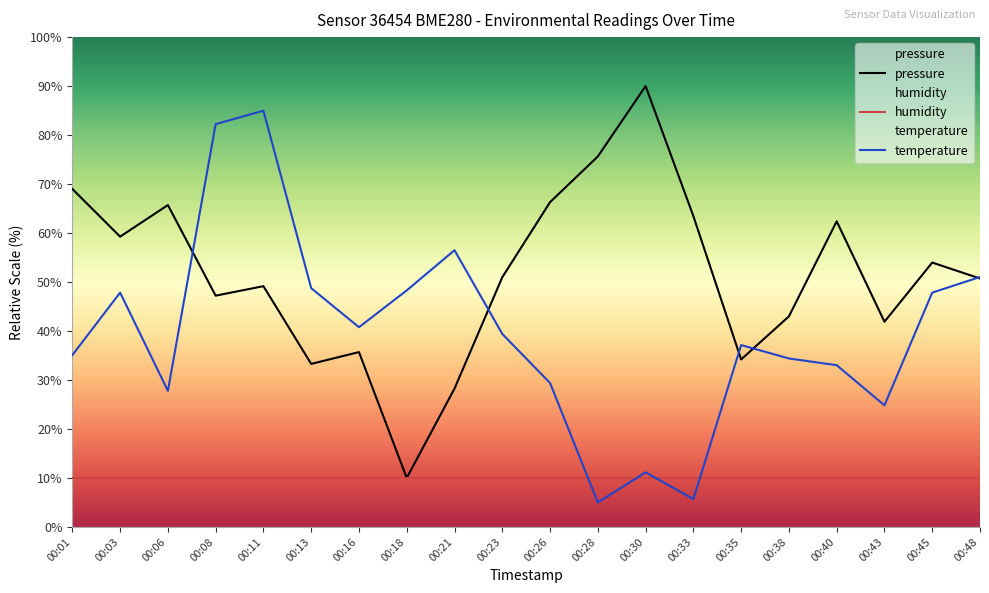

Where does the temperature series first go above 39?

00:03